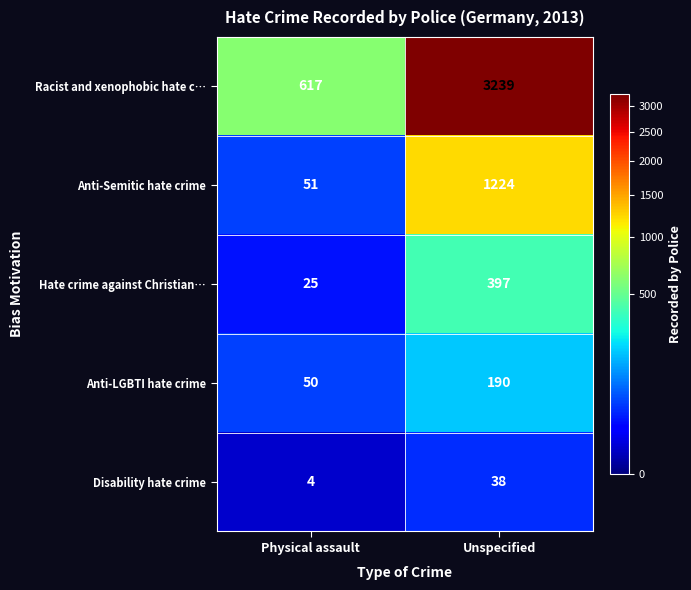

Reading right to left, transcribe all the data shown in this chart.

Racist and xenophobic hate c…: Unspecified=3239	Physical assault=617
Anti-Semitic hate crime: Unspecified=1224	Physical assault=51
Hate crime against Christian…: Unspecified=397	Physical assault=25
Anti-LGBTI hate crime: Unspecified=190	Physical assault=50
Disability hate crime: Unspecified=38	Physical assault=4